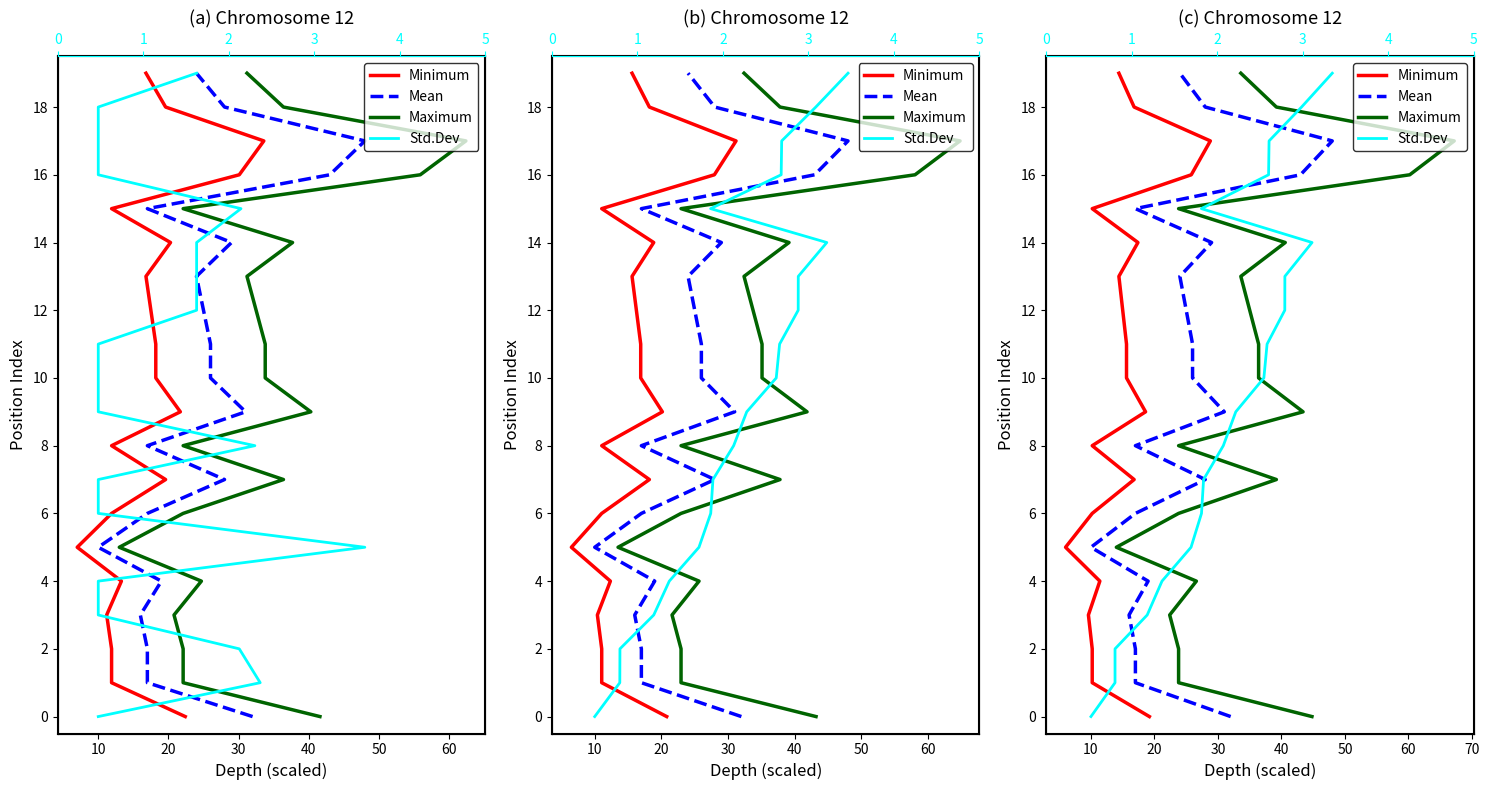

How many lines are shown in the chart?

4